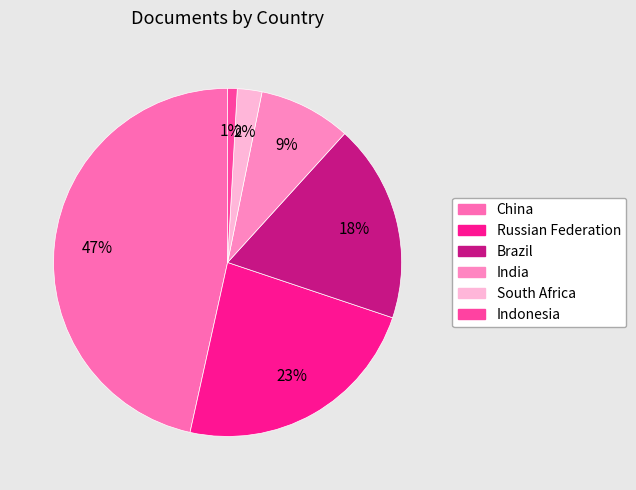

How many slices are in this pie chart?

6